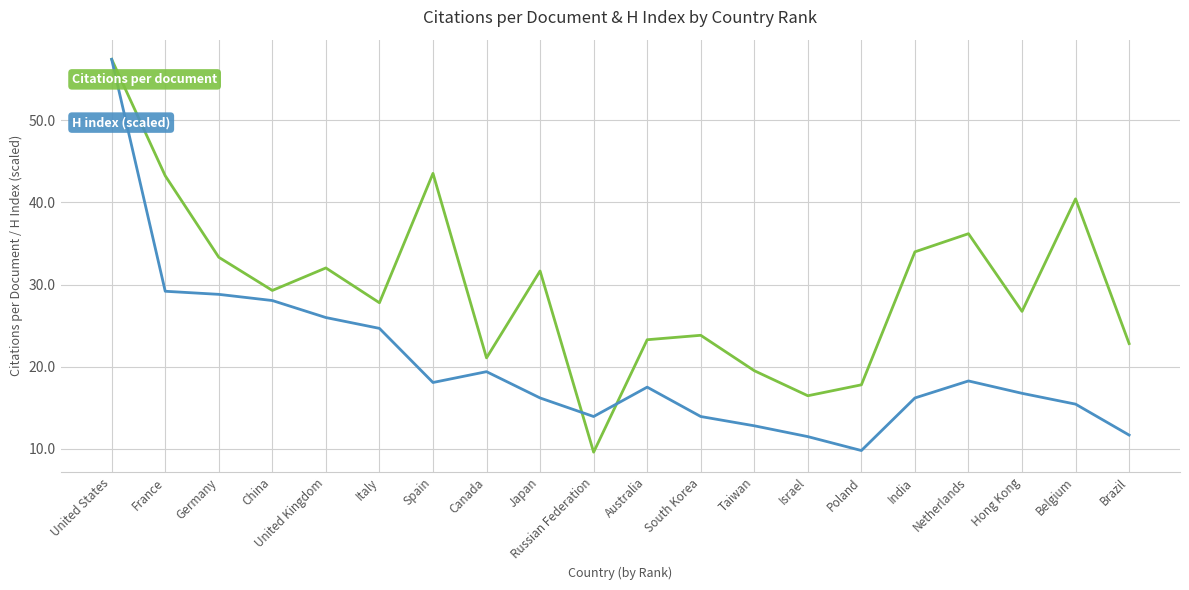

What is the minimum value shown in the chart?

9.6